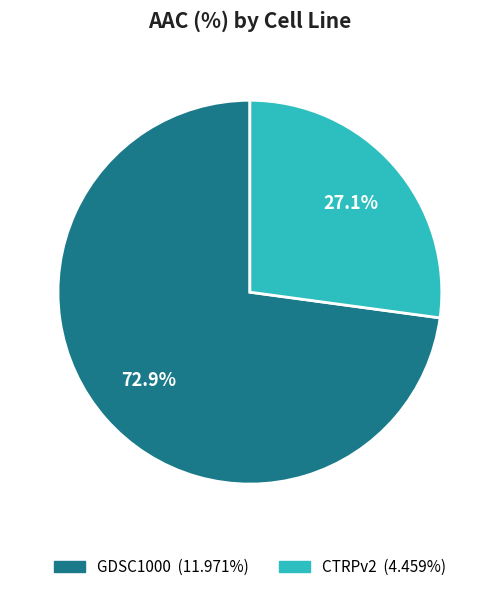

True or false: CTRPv2 accounts for 27% of the total.

True